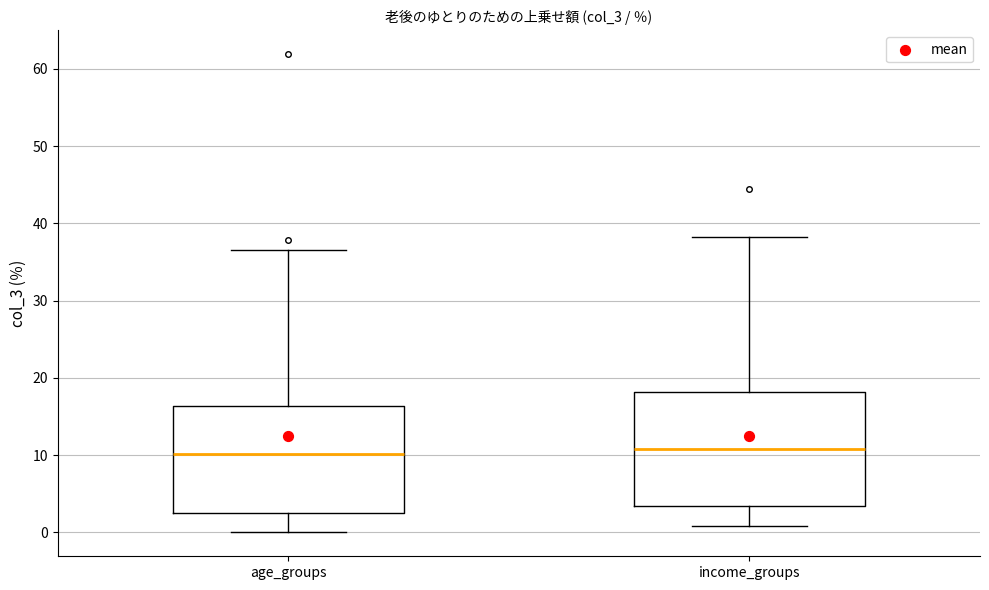

Reading left to right, transcribe this box plot: for each box, give where its median line is, the range the box spans, and where its two whiskers end, as read against the y-axis. The values are not printed on the chart, so give them approximately, as read against the axis.

age_groups: median 10, box 3 to 16, whiskers 0 to 37
income_groups: median 11, box 3 to 18, whiskers 1 to 38